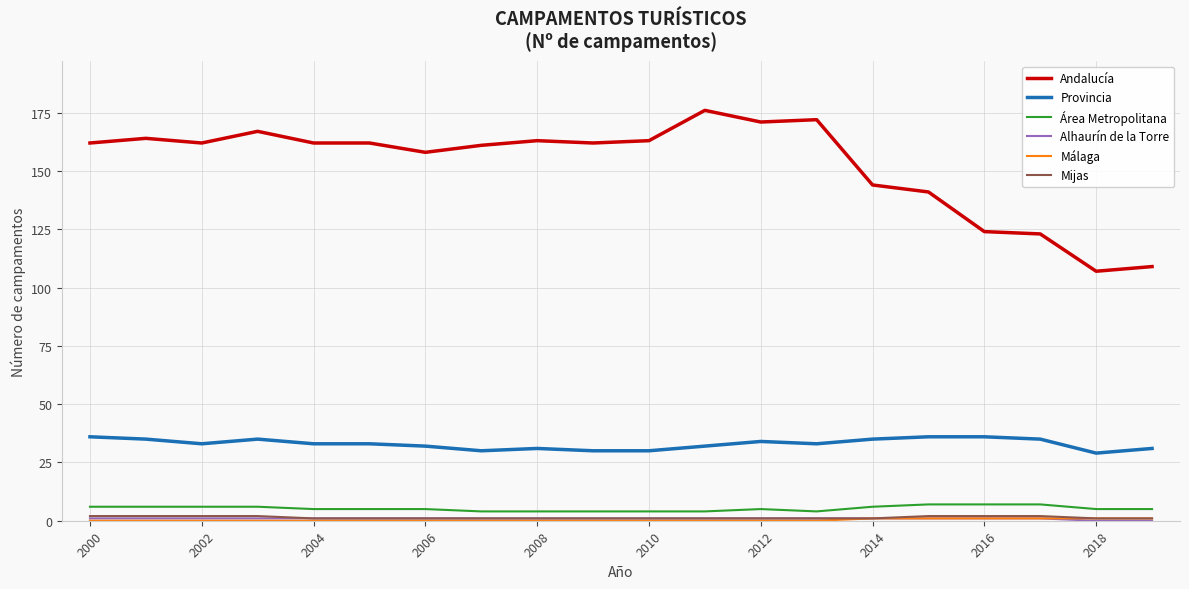

How many series are shown in this chart?

6